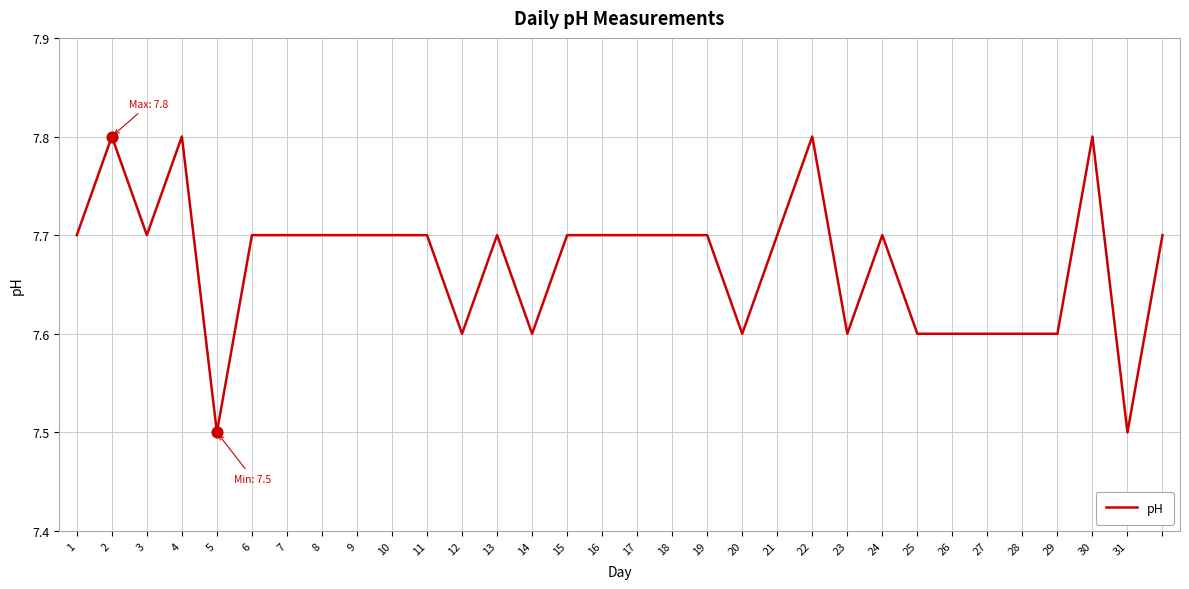

What is the difference between the maximum and minimum values?

0.3